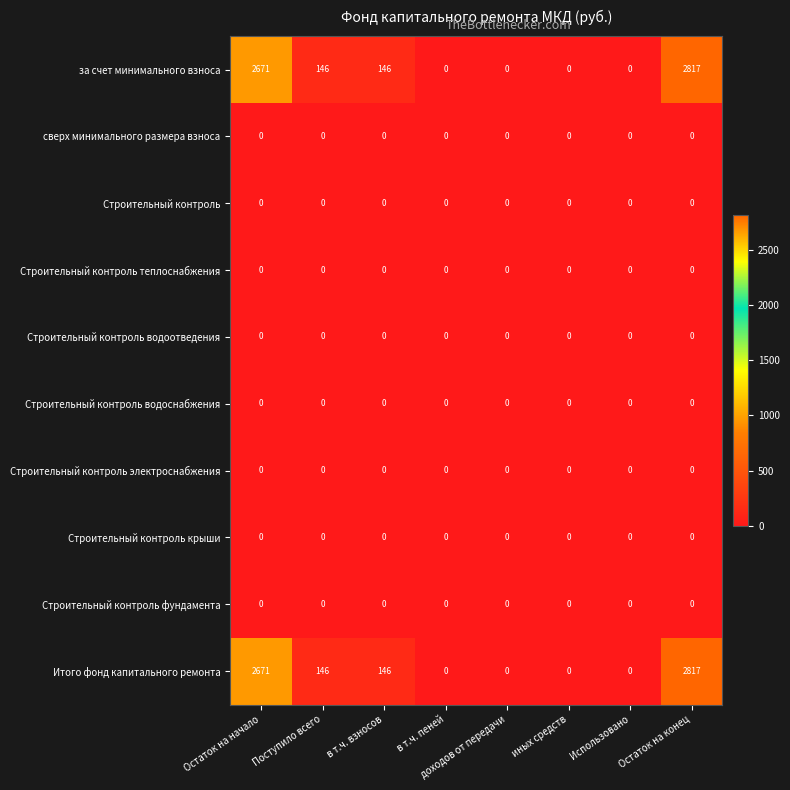

What is the difference between the highest and lowest values at Остаток на конец?

2817